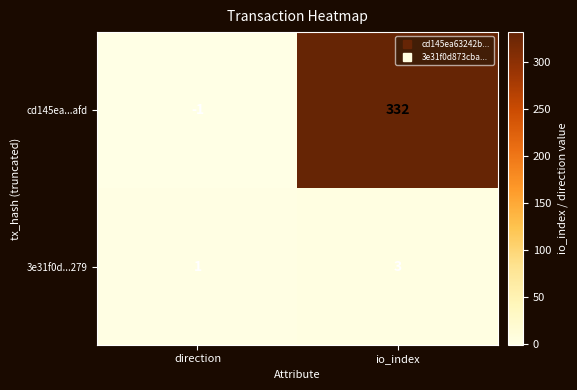

Rank the series at direction from lowest to highest value.

cd145ea...afd, 3e31f0d...279